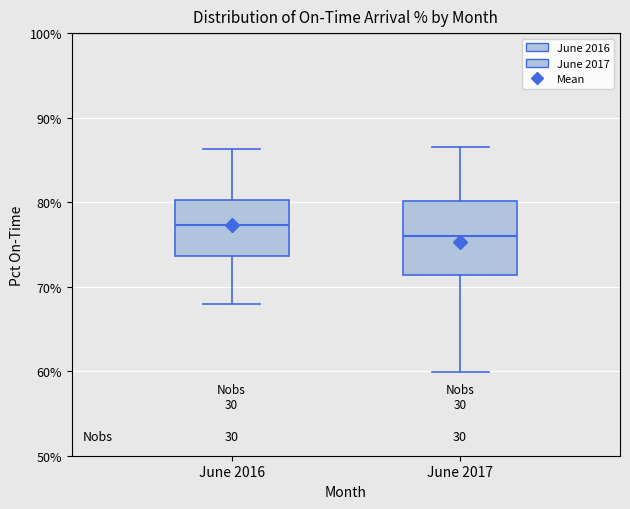

Where is the upper edge of the box for June 2016 on the y-axis? The values are not printed on the chart, so give them approximately, as read against the axis.

80